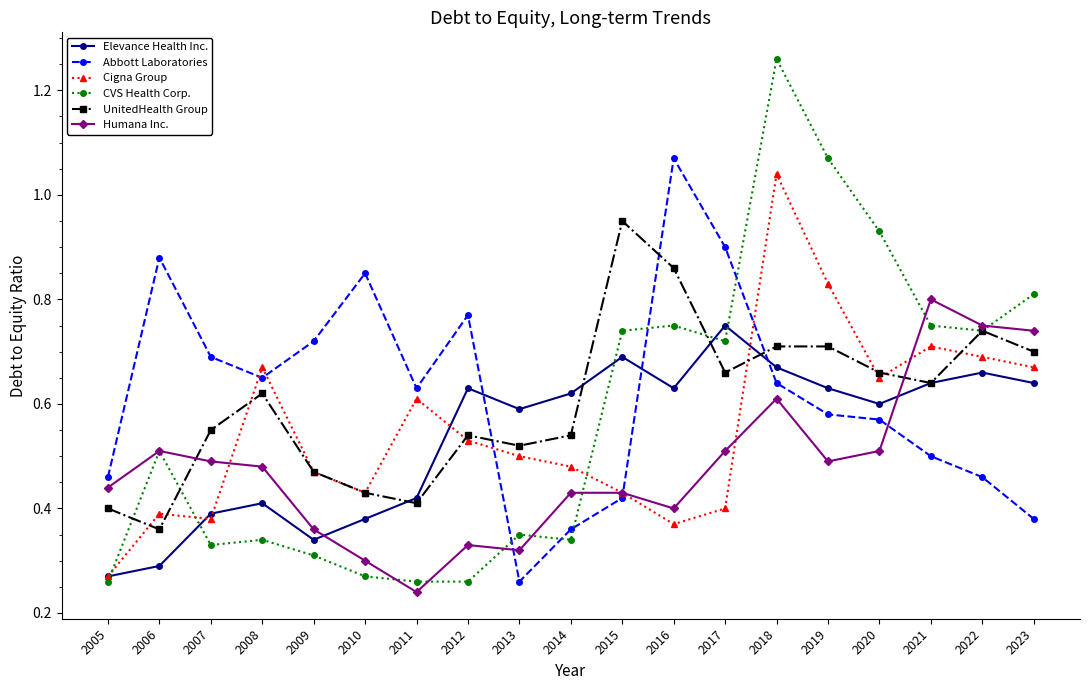

Is the value of CVS Health Corp. at 2019 greater than the value of Humana Inc. at 2008?

Yes